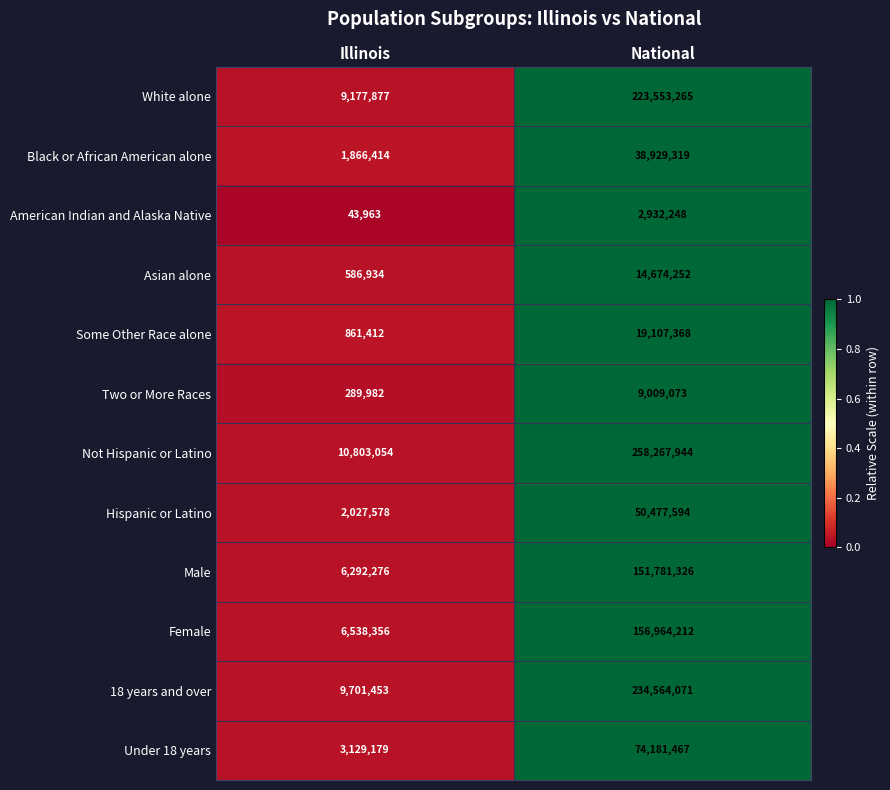

What is the approximate value of Hispanic or Latino at Illinois?

2027578